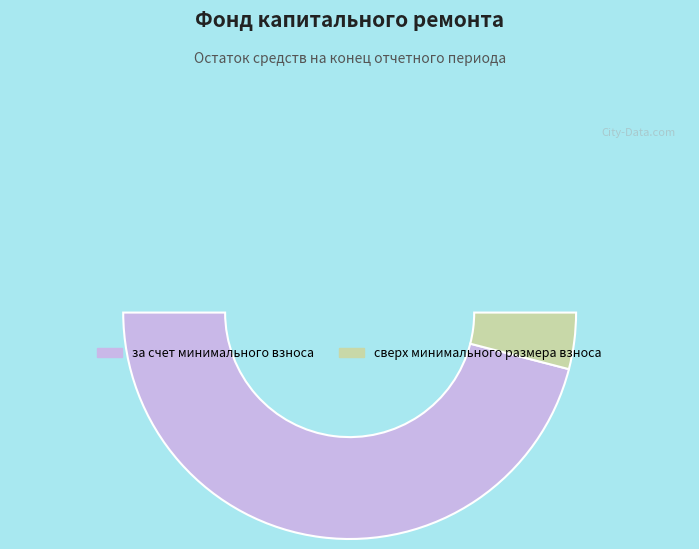

How many segments does this pie chart have?

2